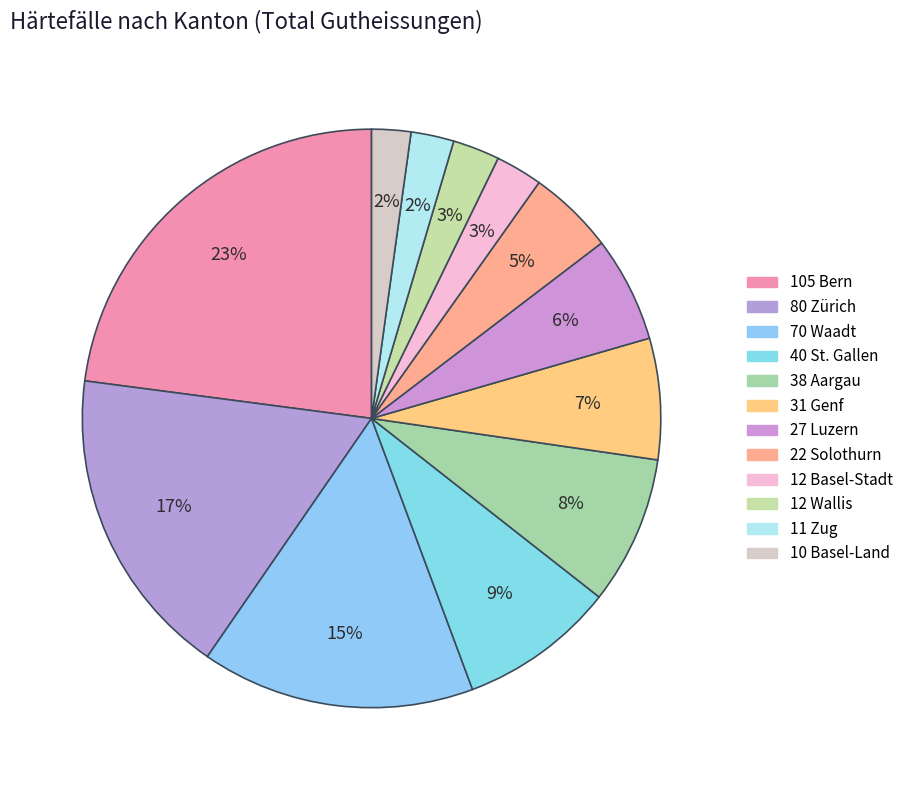

Which slice is the smallest?

Basel-Land